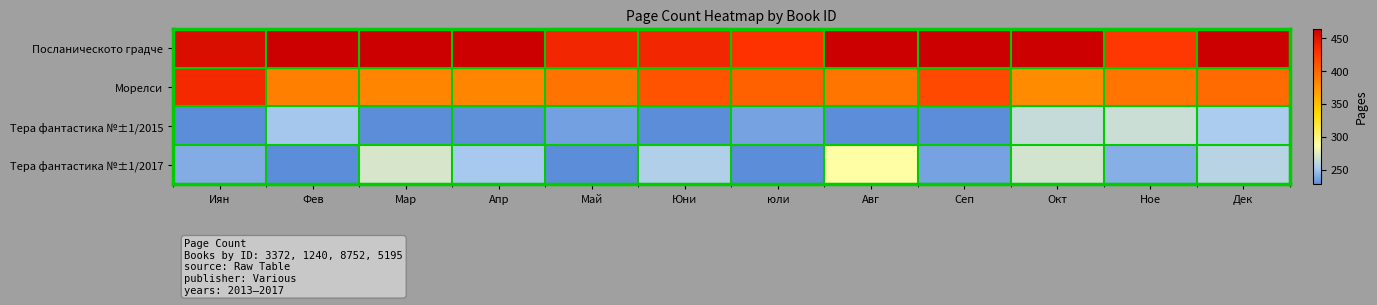

Reading left to right, what are all the values shown in this chart?

Посланическото градче: Иян=454.0	Фев=464.0	Мар=464.0	Апр=464.0	Май=436.5	Юни=436.5	юли=428.6	Авг=464.0	Сеп=464.0	Окт=464.0	Ное=425.6	Дек=464.0
Морелси: Иян=434.6	Фев=385.0	Мар=382.5	Апр=382.7	Май=392.3	Юни=410.0	юли=402.6	Авг=391.3	Сеп=416.9	Окт=379.2	Ное=391.4	Дек=397.3
Тера фантастика №±1/2015: Иян=228.0	Фев=250.8	Мар=228.0	Апр=229.1	Май=235.4	Юни=228.0	юли=236.6	Авг=228.0	Сеп=228.0	Окт=263.9	Ное=265.3	Дек=252.7
Тера фантастика №±1/2017: Иян=240.4	Фев=228.0	Мар=270.7	Апр=251.2	Май=228.0	Юни=255.6	юли=228.0	Авг=288.7	Сеп=236.7	Окт=269.0	Ное=240.9	Дек=257.6